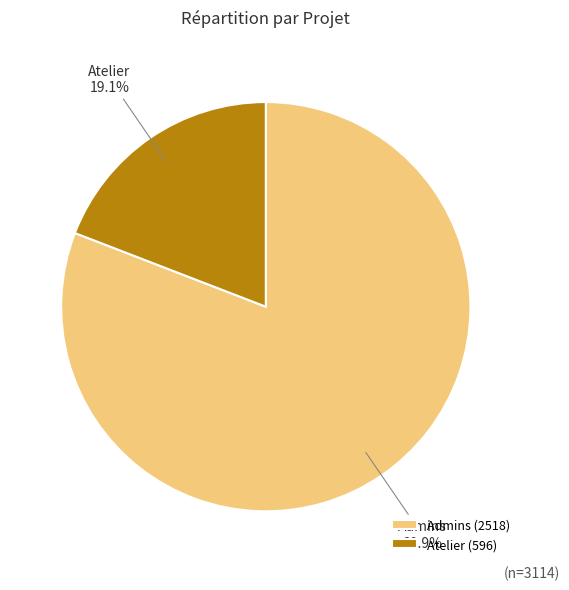

How many segments does this pie chart have?

2